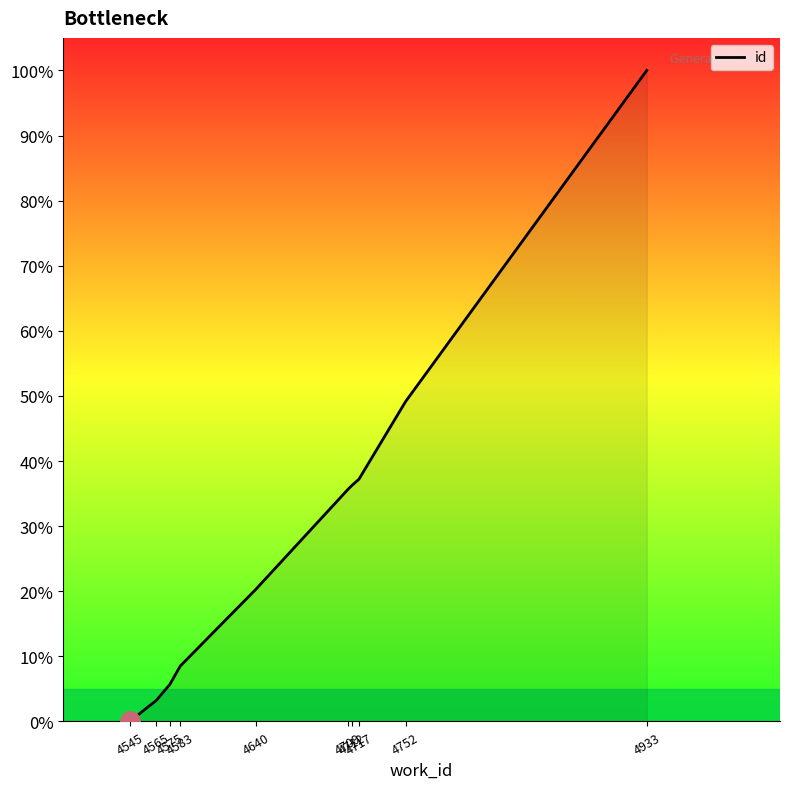

True or false: the data has more than 1 interior local peaks.

False